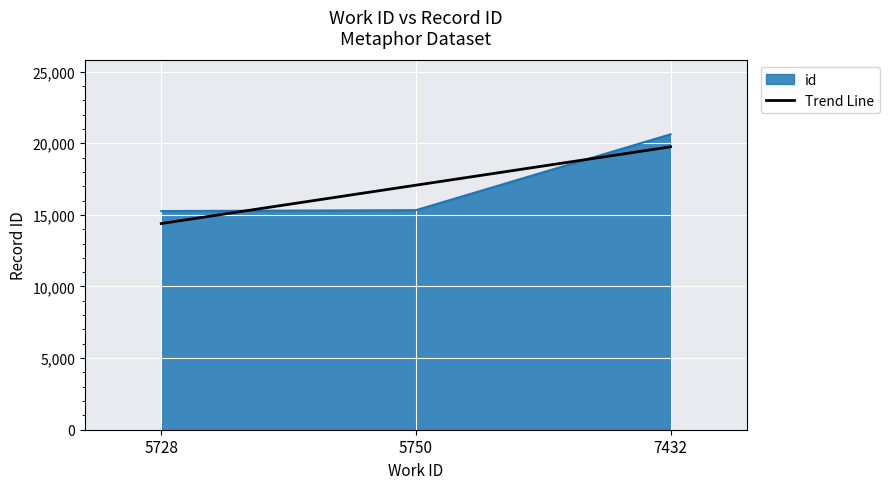

What is the approximate value of Trend Line at 7432?

19750.8